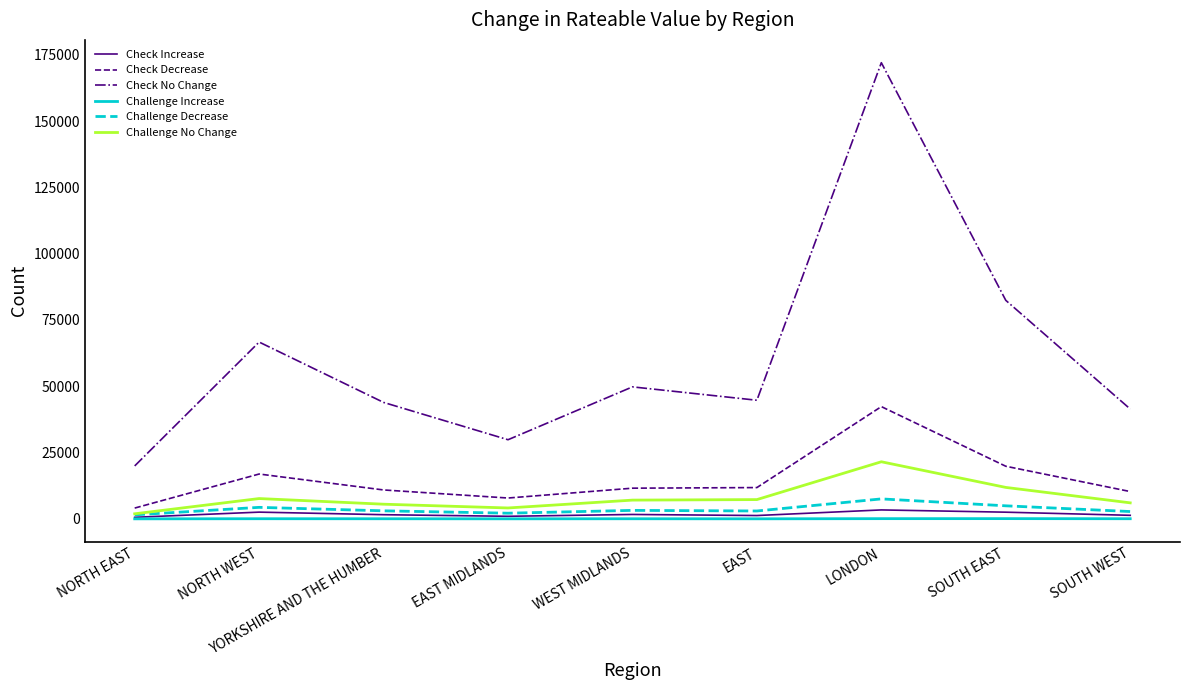

Which label corresponds to the largest value in the chart?

LONDON